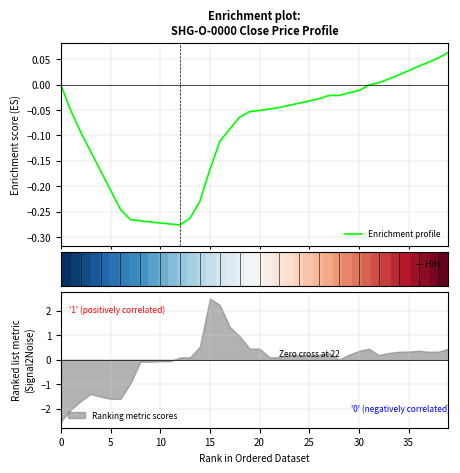

The Ranking metric scores series shows -0.1 at 10. True or false?

True